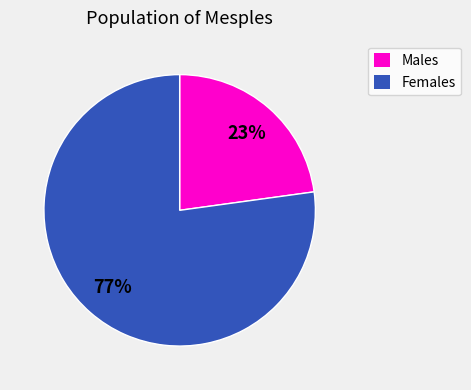

How many slices are in this pie chart?

2